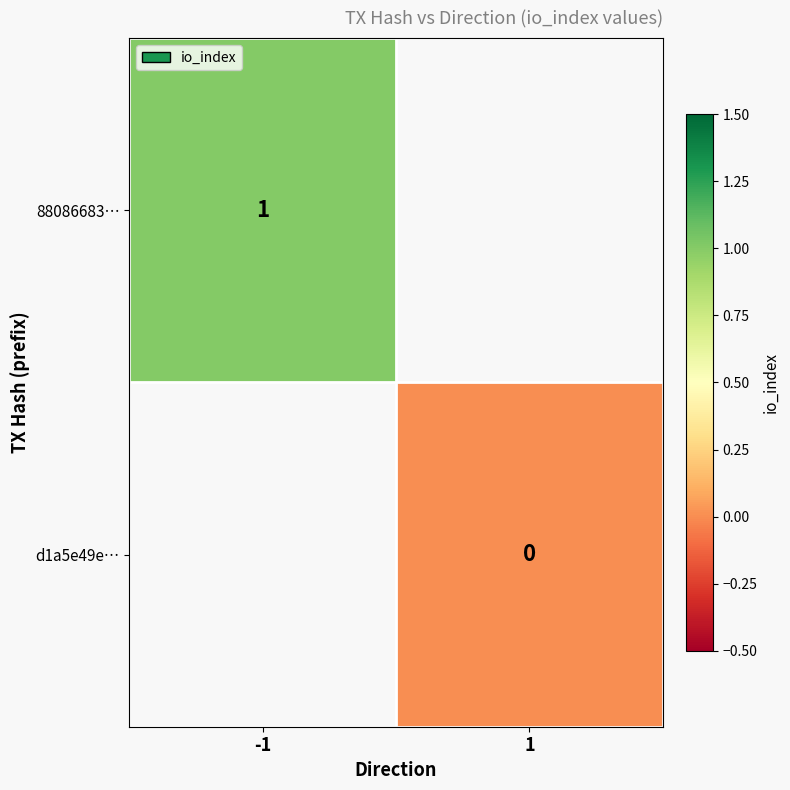

Is the value of d1a5e49e… at 1 greater than the value of 88086683… at -1?

No